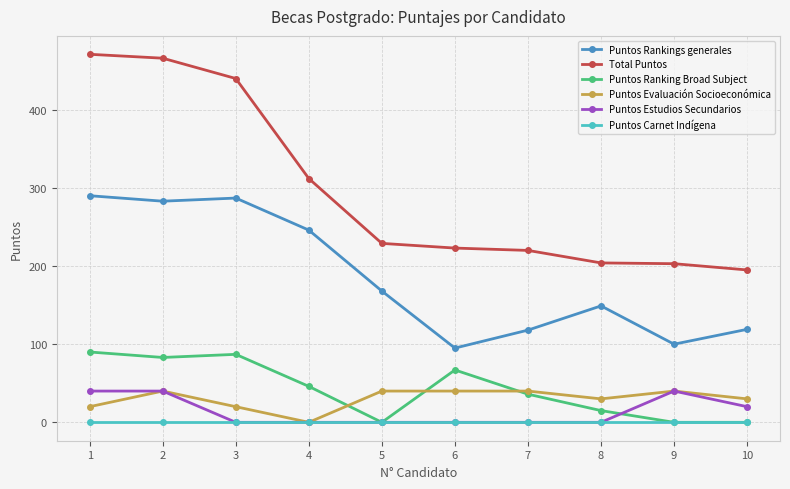

What is the average value of the Total Puntos series?

296